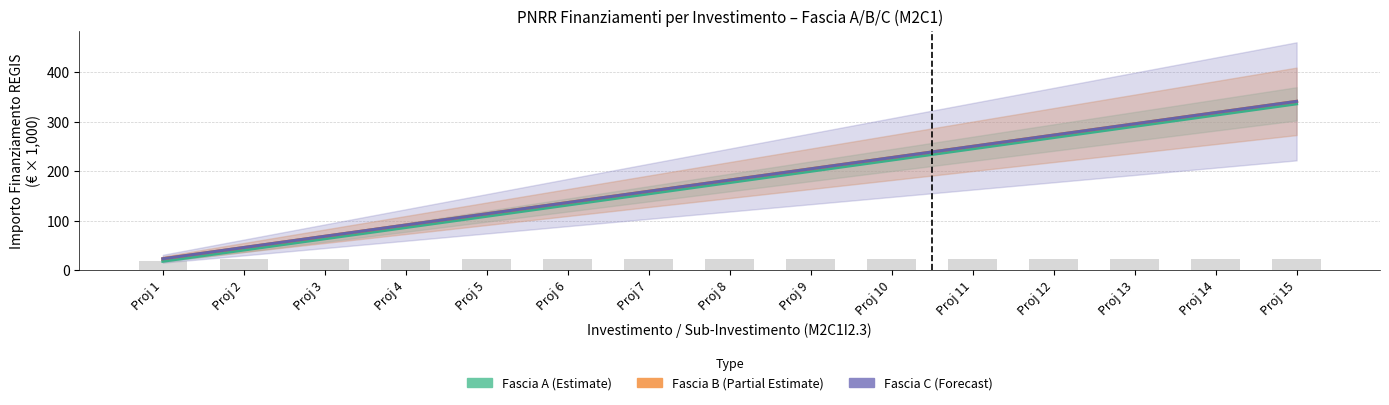

At which label is Fascia B (Partial Estimate) closest to 182?

Proj 8